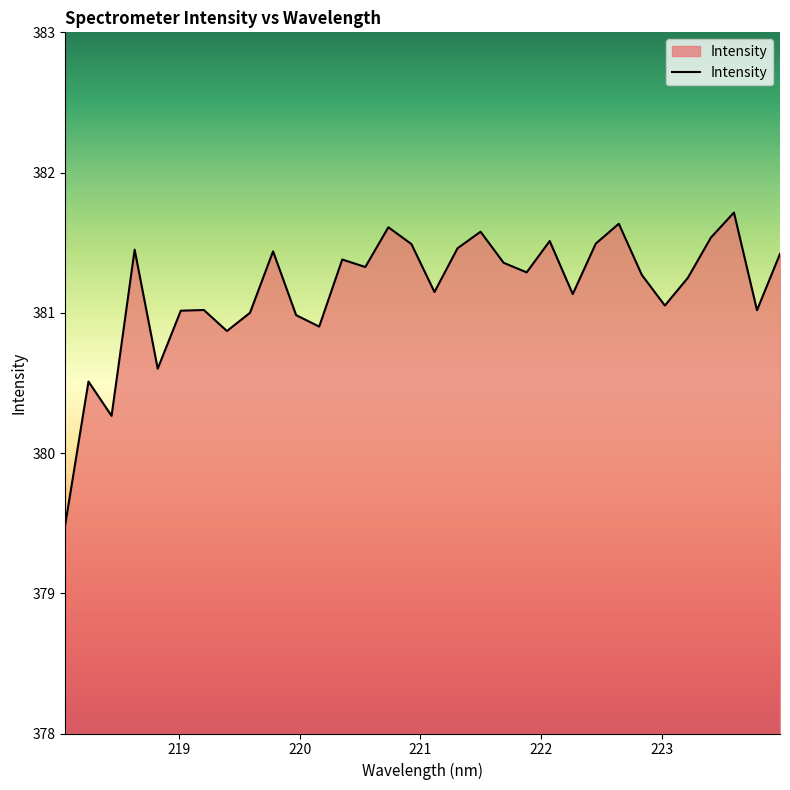

What is the smallest value displayed?

379.5